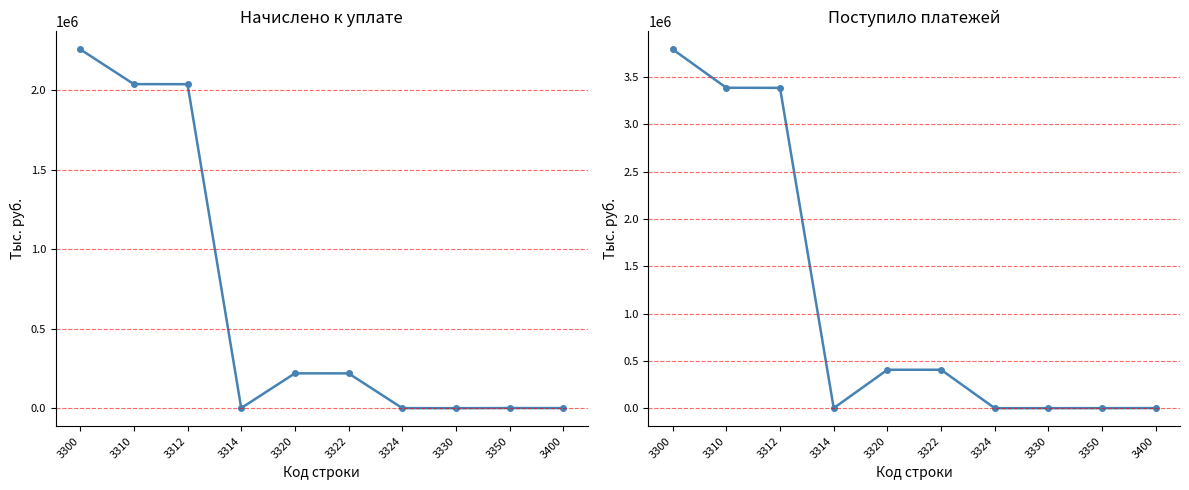

List the labels in order of Поступило платежей value, smallest first.

3324, 3330, 3350, 3314, 3400, 3320, 3322, 3312, 3310, 3300